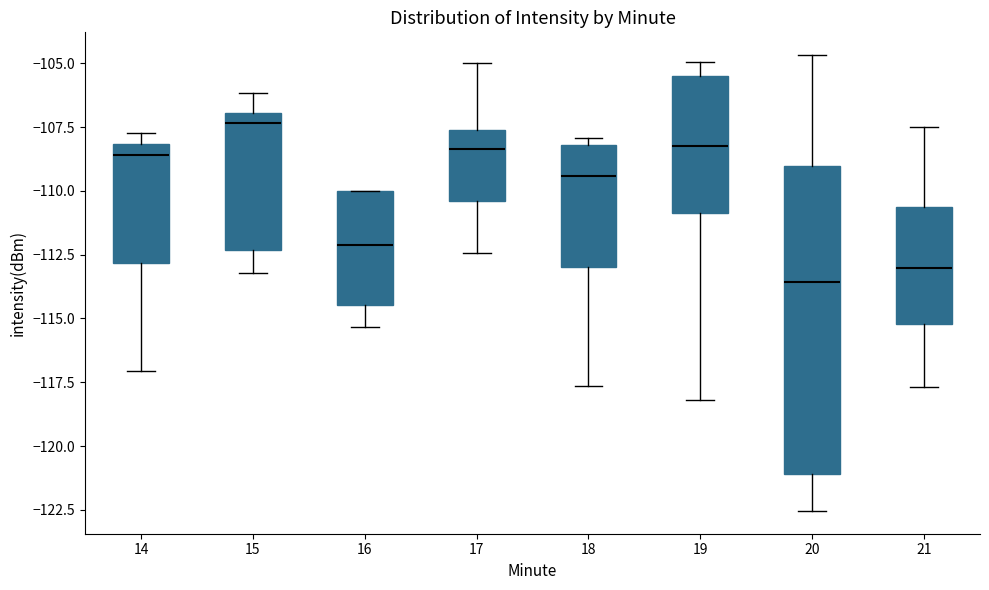

Reading left to right, read every box against the y-axis: the position of its median line, the range the box covers, and the ends of its whiskers. The values are not printed on the chart, so give them approximately, as read against the axis.

14: median -108.5, box -113.0 to -108.0, whiskers -117.0 to -107.5
15: median -107.5, box -112.5 to -107.0, whiskers -113.0 to -106.0
16: median -112.0, box -114.5 to -110.0, whiskers -115.5 to -110.0
17: median -108.5, box -110.5 to -107.5, whiskers -112.5 to -105.0
18: median -109.5, box -113.0 to -108.0, whiskers -117.5 to -108.0 (just above the box's upper edge)
19: median -108.0, box -111.0 to -105.5, whiskers -118.0 to -105.0
20: median -113.5, box -121.0 to -109.0, whiskers -122.5 to -104.5
21: median -113.0, box -115.0 to -110.5, whiskers -117.5 to -107.5